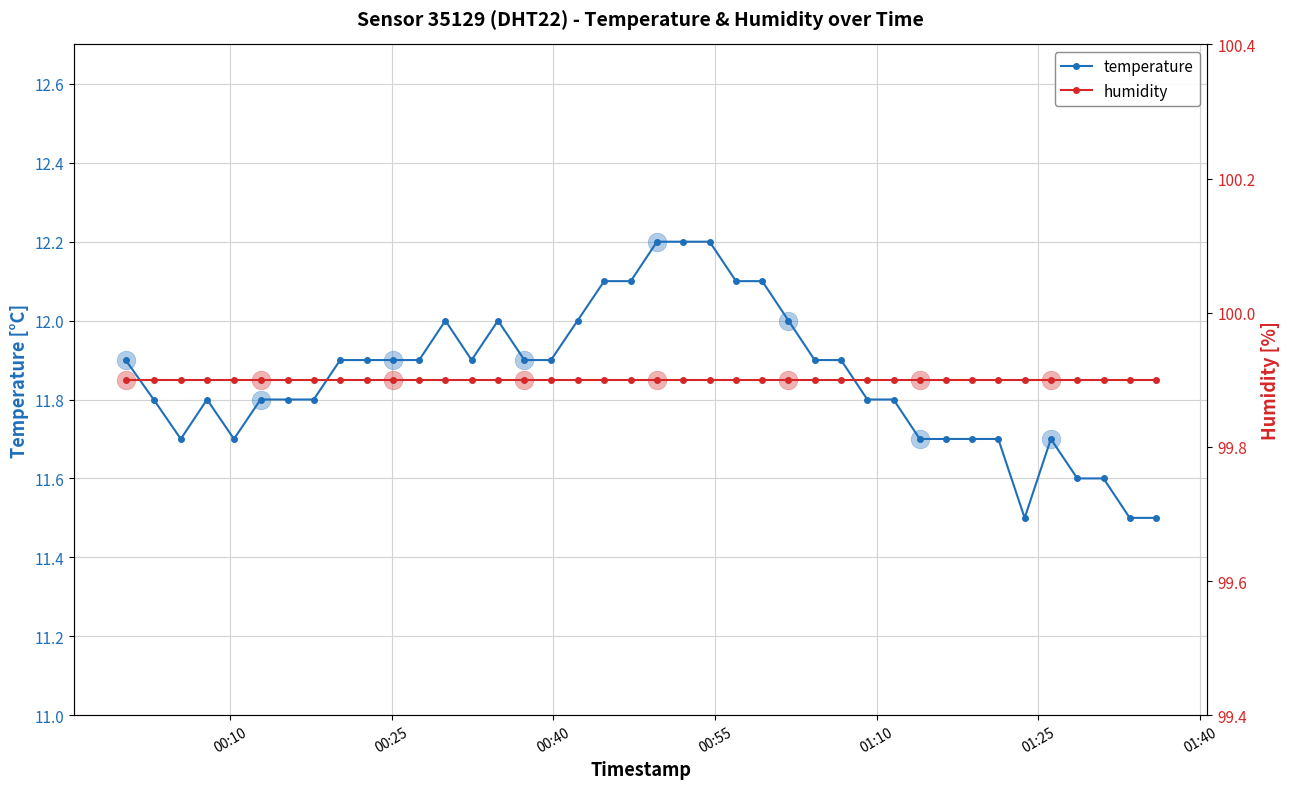

Which series has the largest Y range (max minus min)?

temperature